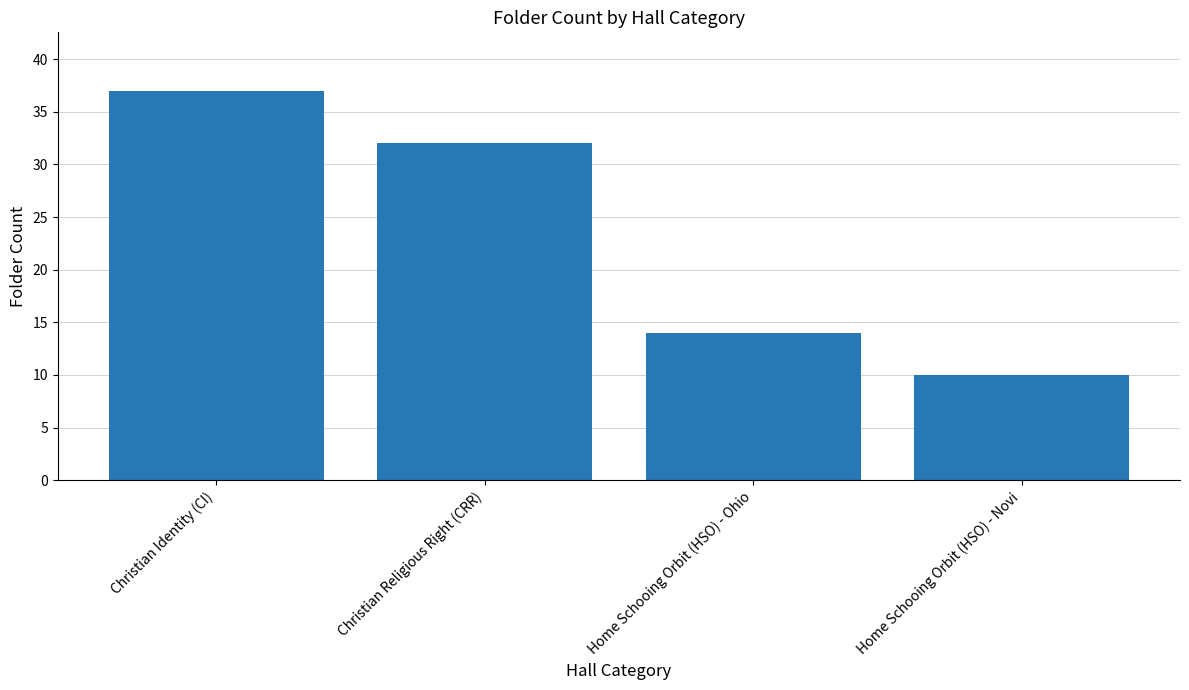

Reading left to right, extract all data points from this chart.

Christian Identity (CI)=37	Christian Religious Right (CRR)=32	Home Schooing Orbit (HSO) - Ohio=14	Home Schooing Orbit (HSO) - Novi=10